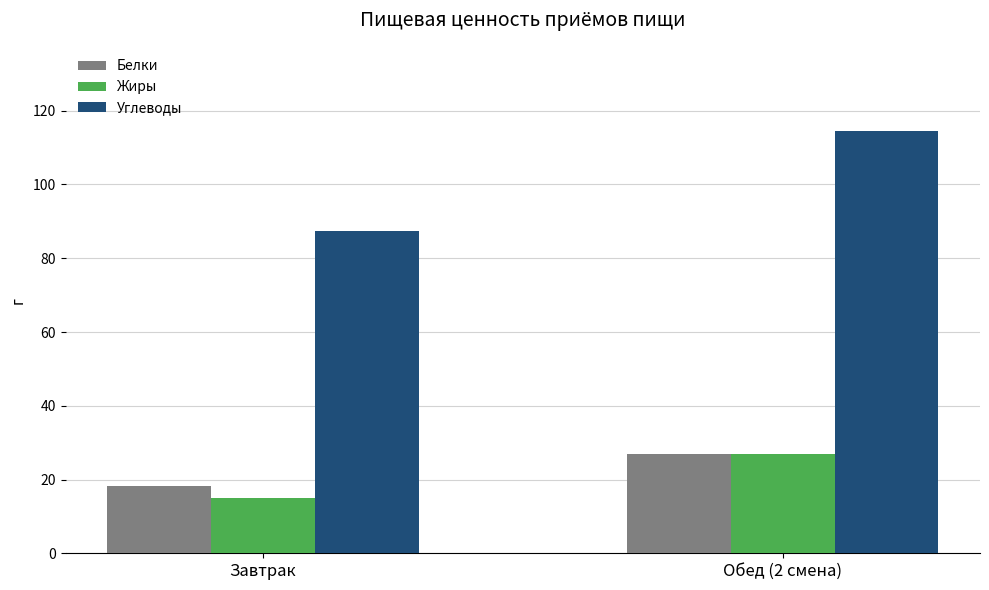

What is the difference between the highest and lowest values at Обед (2 смена)?

87.6